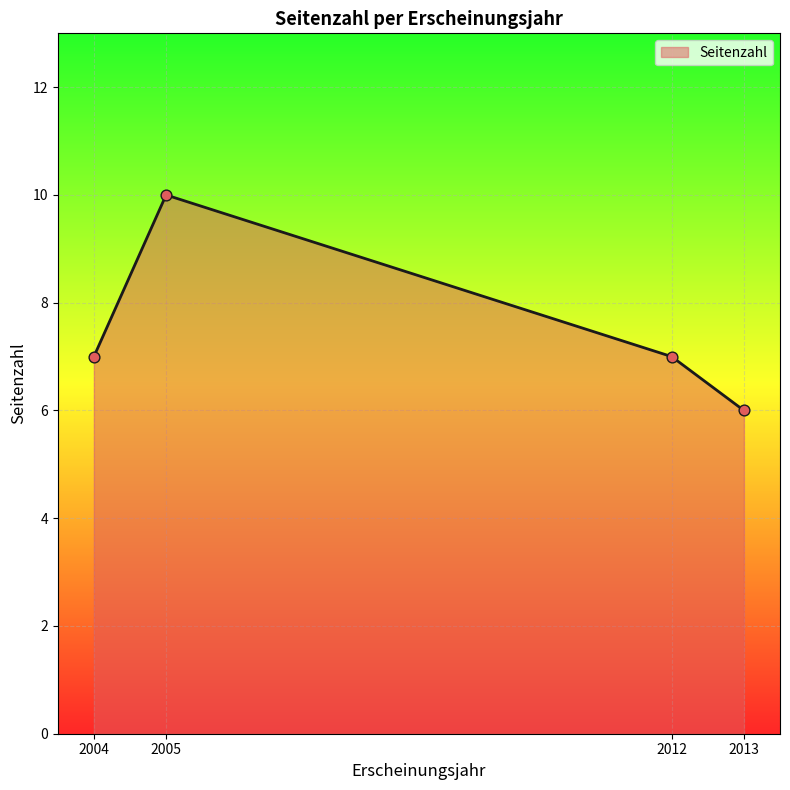

What is the ratio of the value at 2013 to the value at 2004?

0.9